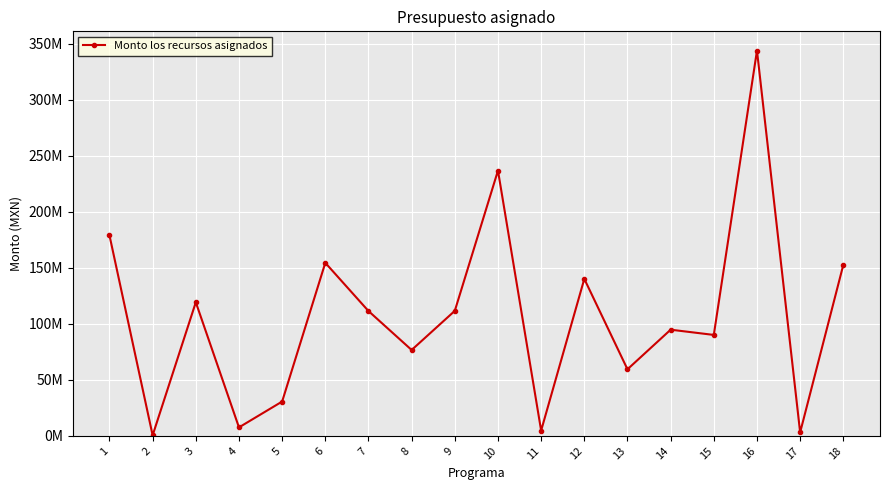

Is this an area chart (filled region under the line)?

No